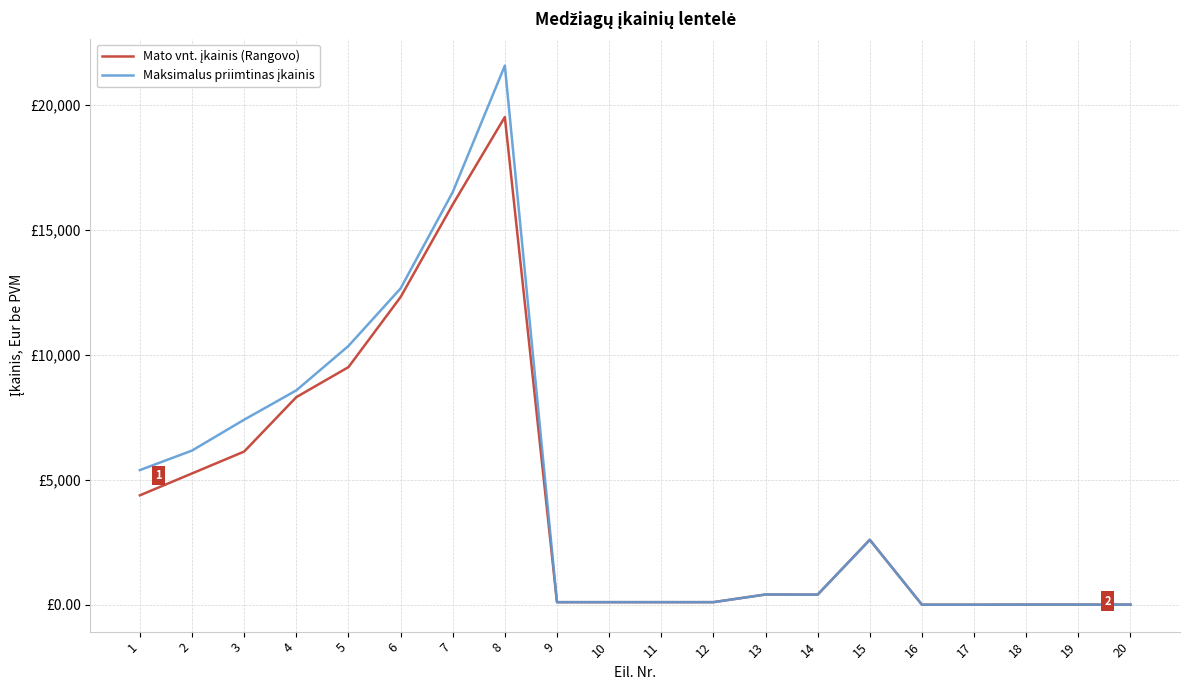

What is the value of the Mato vnt. įkainis (Rangovo) point at the 15th from the left?

2597.1